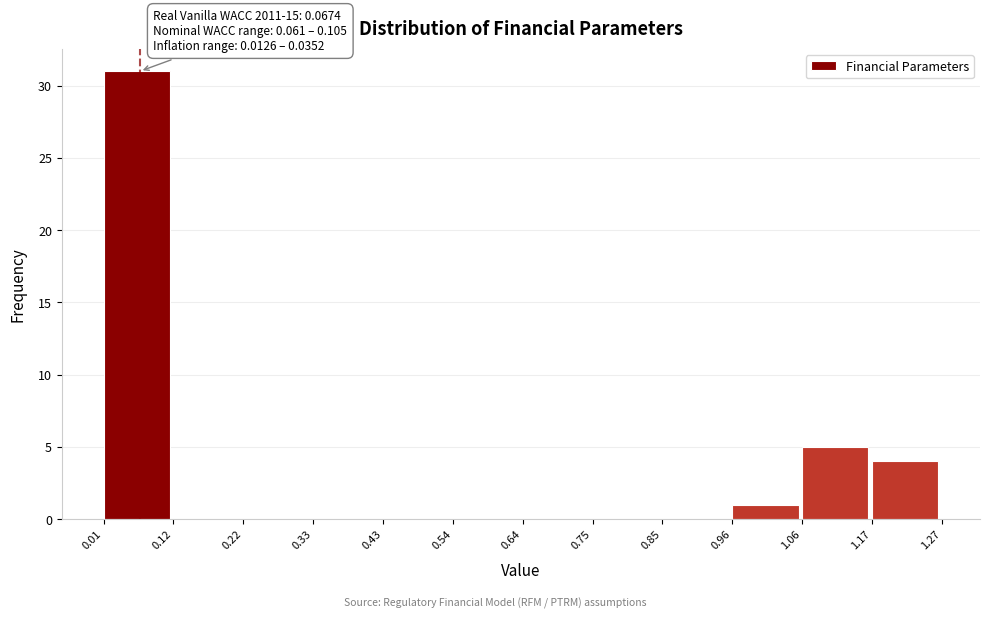

Which range on the x-axis has the tallest bar?

0.01 to 0.12